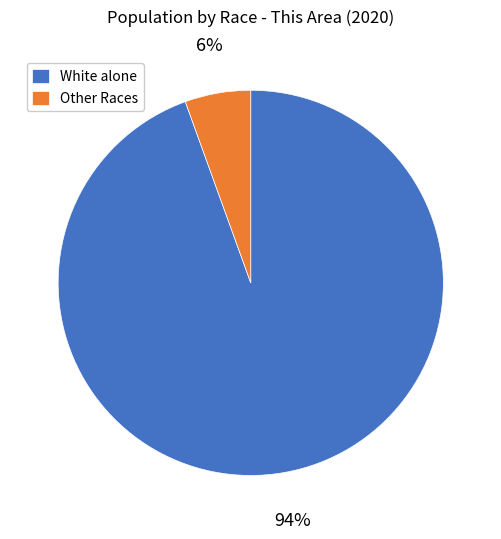

Is it true that White alone is 94% of the pie?

True